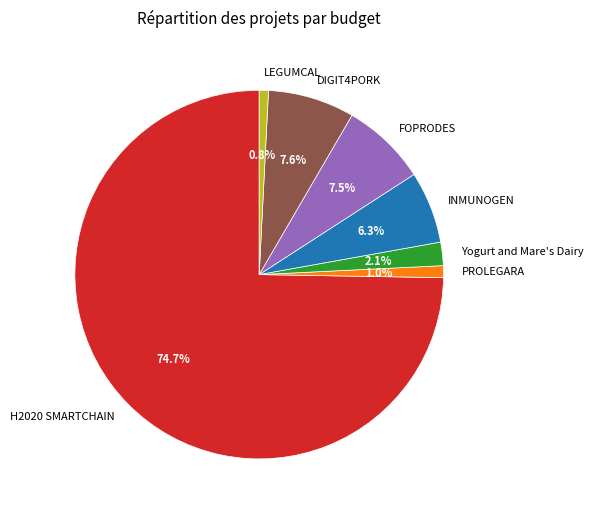

Is H2020 SMARTCHAIN the majority of the pie?

Yes